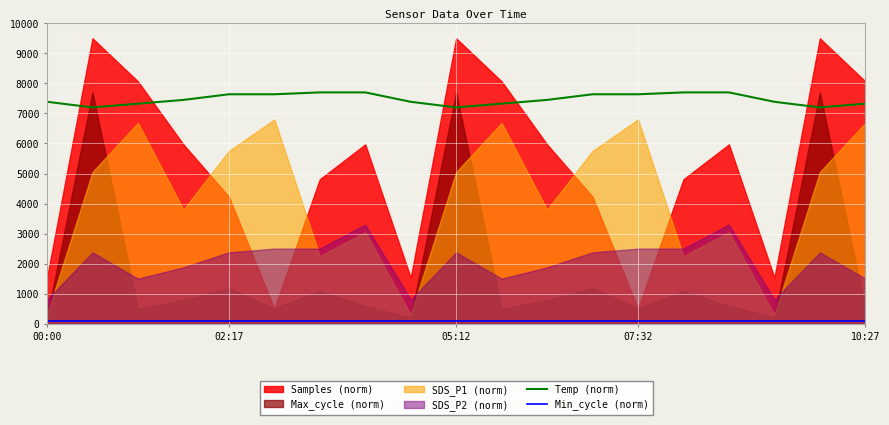

True or false: Min_cycle (norm) has a value of 100.0 at 7.

True